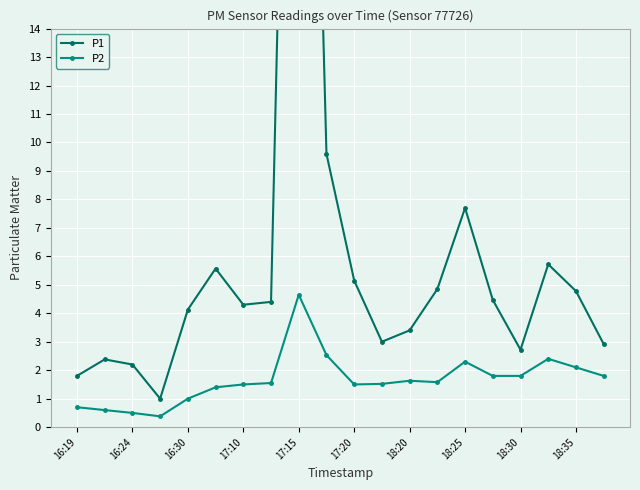

What is the highest value of the P2 series?

4.7